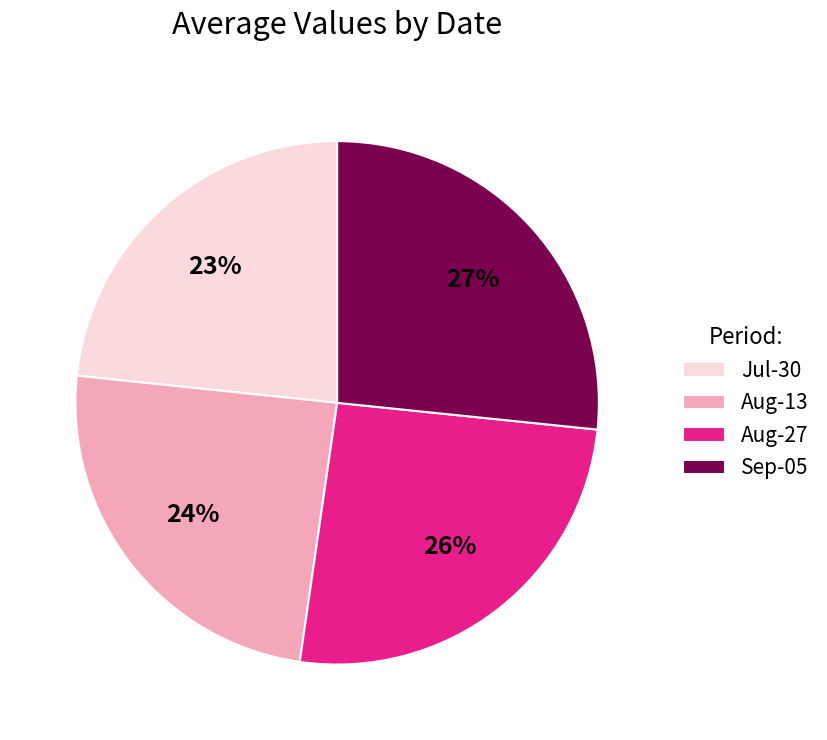

Does any single category account for the majority?

No